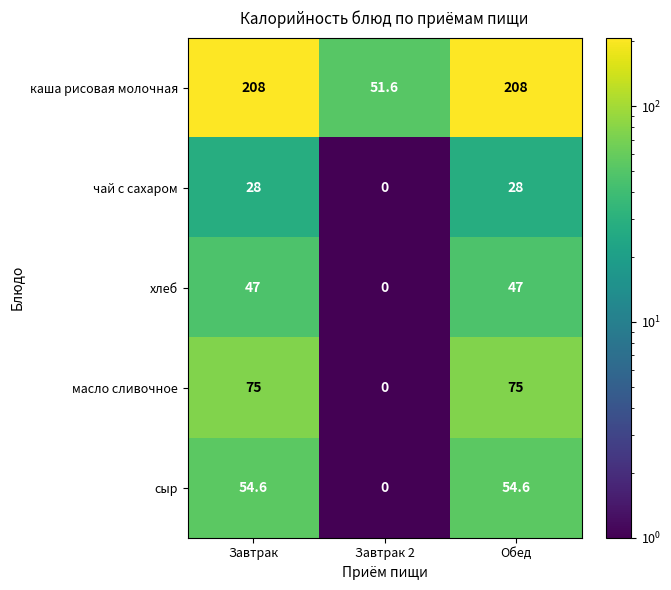

Reading left to right, transcribe all the data shown in this chart.

каша рисовая молочная: Завтрак=208.0	Завтрак 2=51.6	Обед=208.0
чай с сахаром: Завтрак=28.0	Завтрак 2=0.0	Обед=28.0
хлеб: Завтрак=47.0	Завтрак 2=0.0	Обед=47.0
масло сливочное: Завтрак=75.0	Завтрак 2=0.0	Обед=75.0
сыр: Завтрак=54.6	Завтрак 2=0.0	Обед=54.6